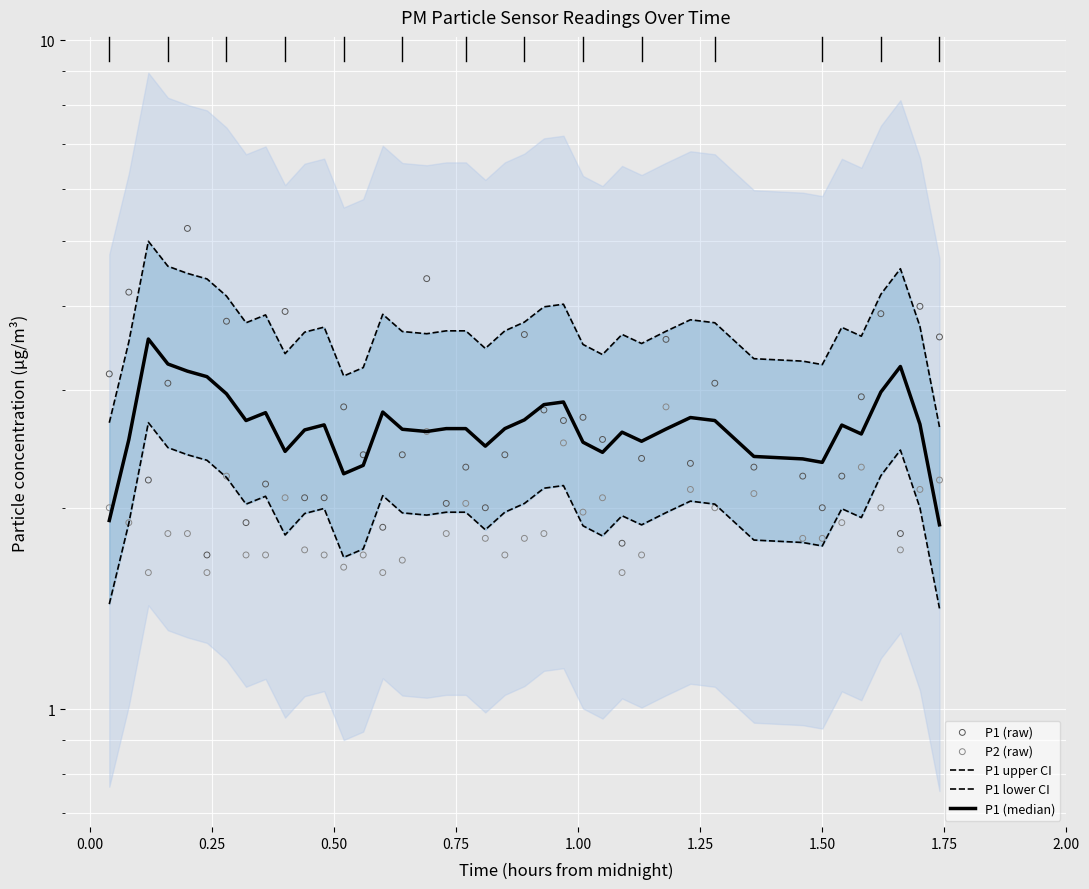

What are all the series names shown in the legend?

P1 upper CI, P1 lower CI, P1 (median), P1 (raw), P2 (raw)